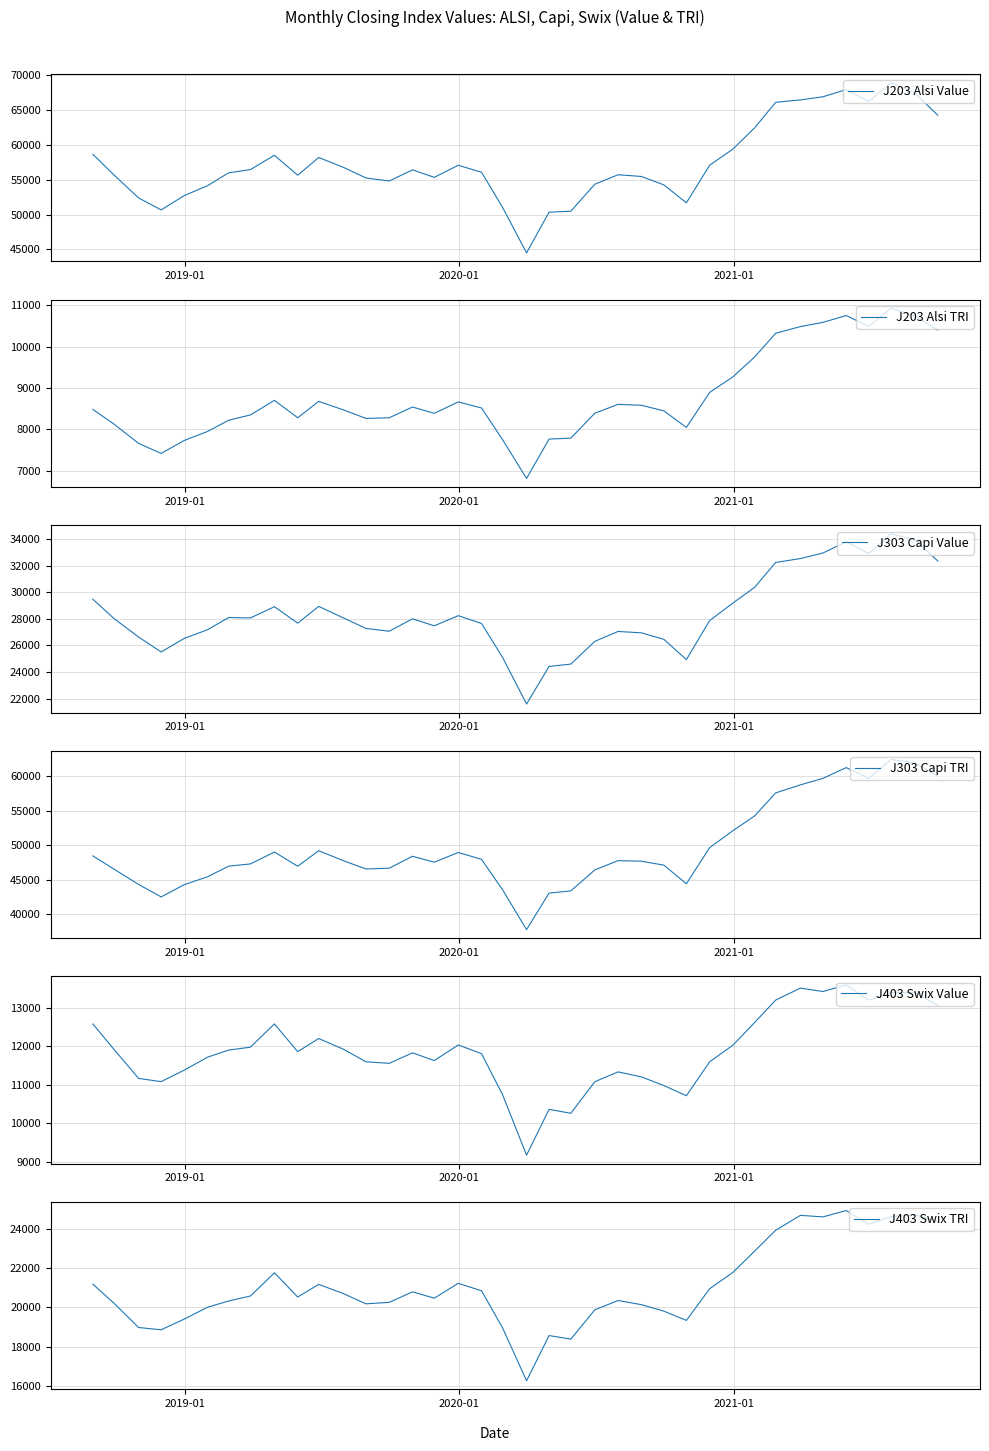

At how many categories does at least one series exceed 50061?

37